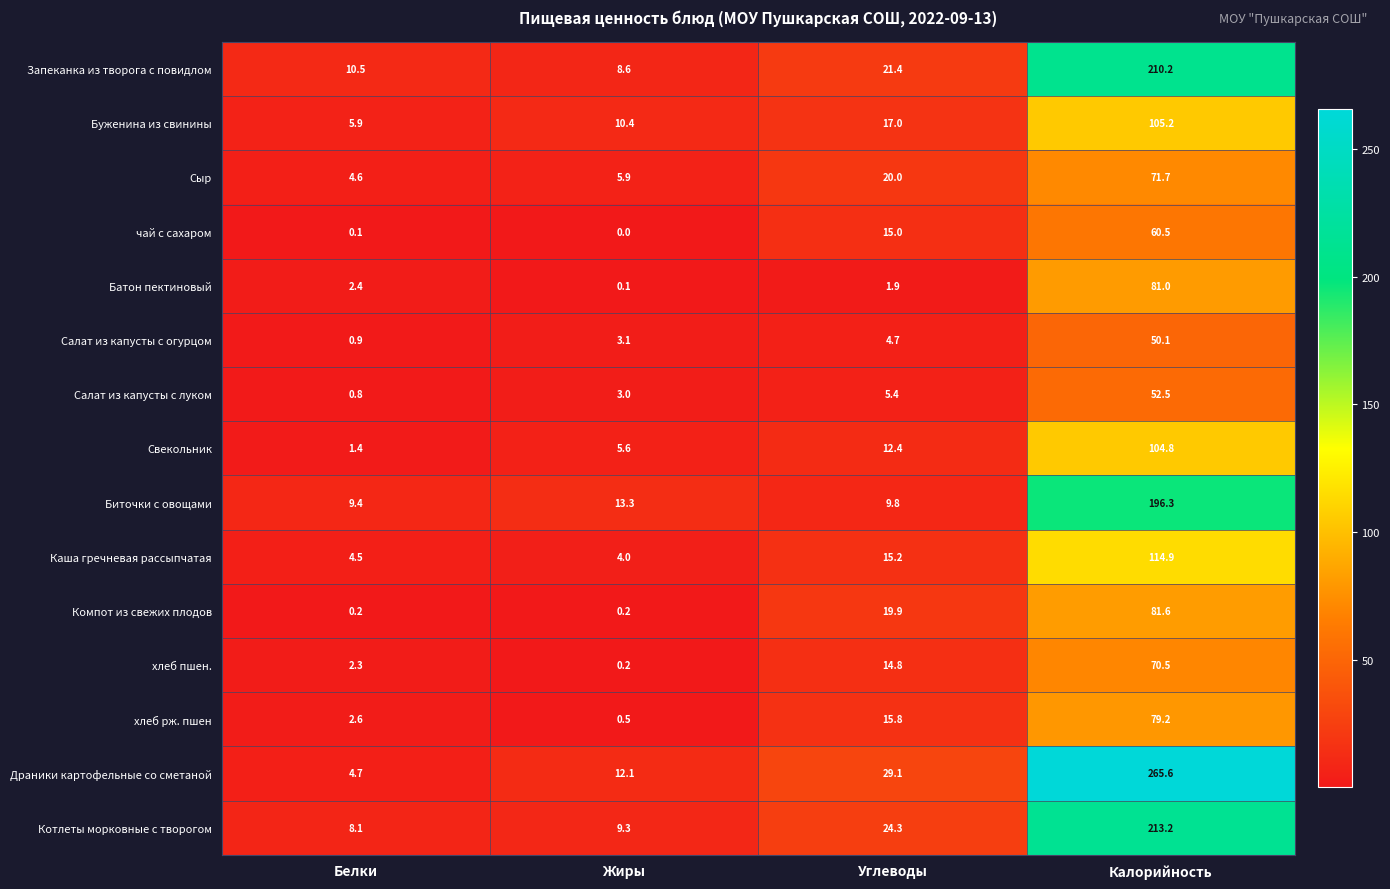

What is the spread (max minus min) of values at Углеводы?

27.2